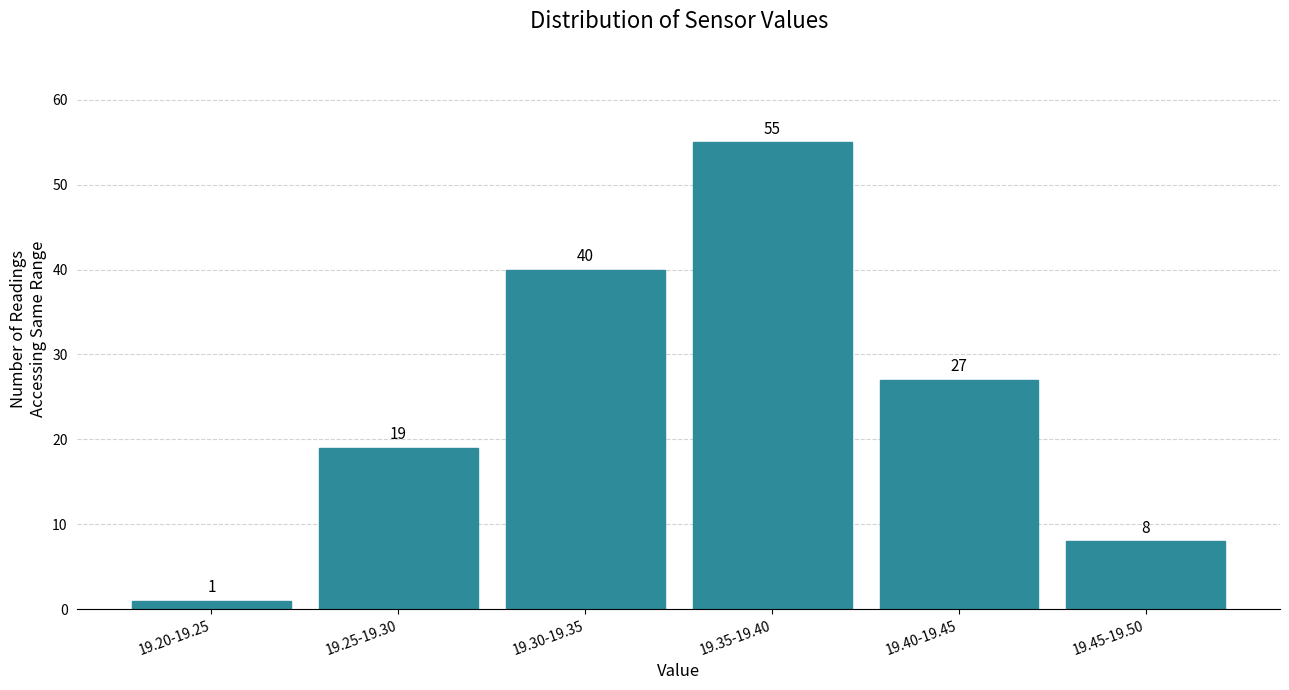

Reading left to right, transcribe all the data shown in this chart.

19.20-19.25=1	19.25-19.30=19	19.30-19.35=40	19.35-19.40=55	19.40-19.45=27	19.45-19.50=8